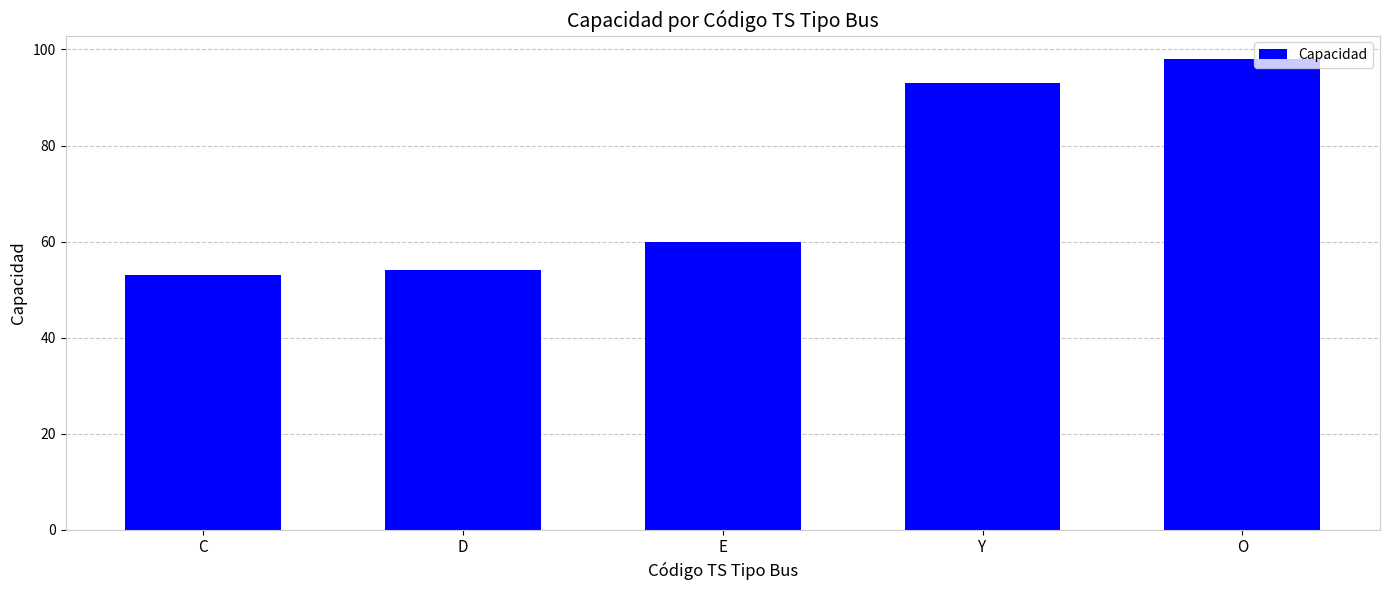

The chart shows a value of 26 at Y. True or false?

False